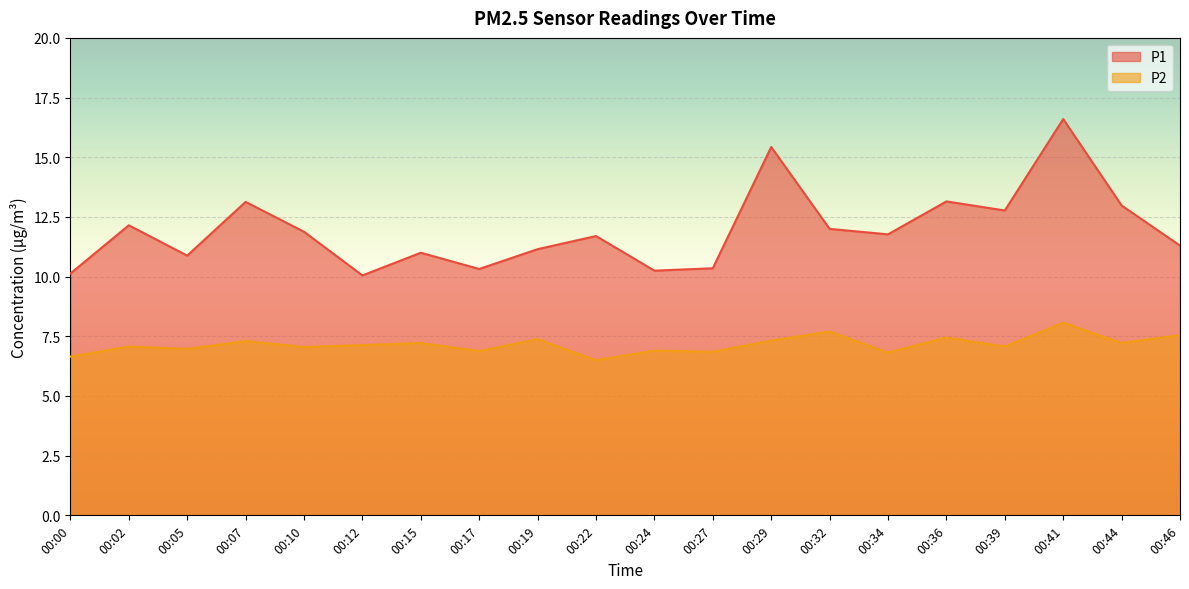

True or false: P2 has more than 2 interior local peaks.

True